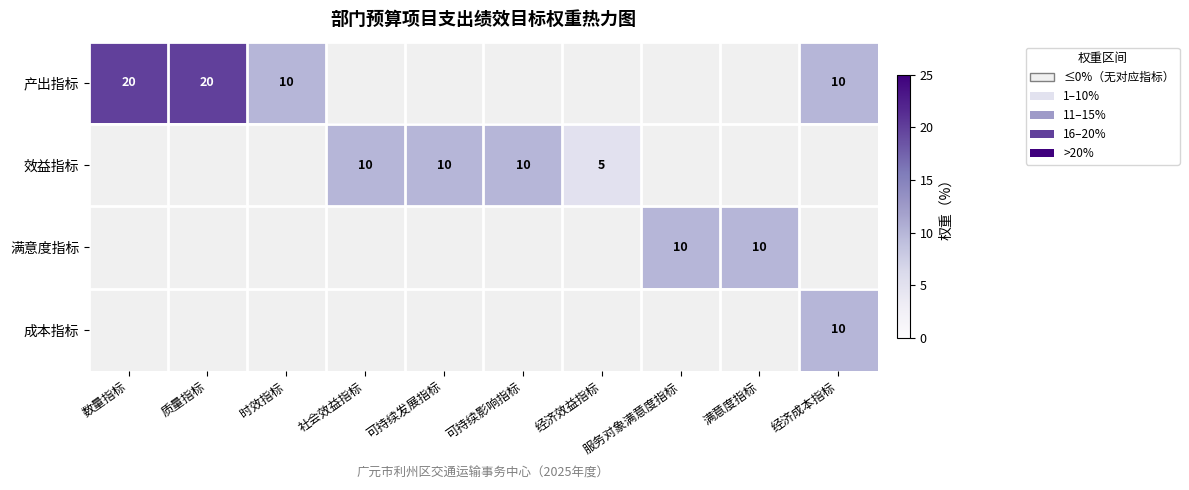

Between 可持续发展指标 and 时效指标, which is larger?

时效指标